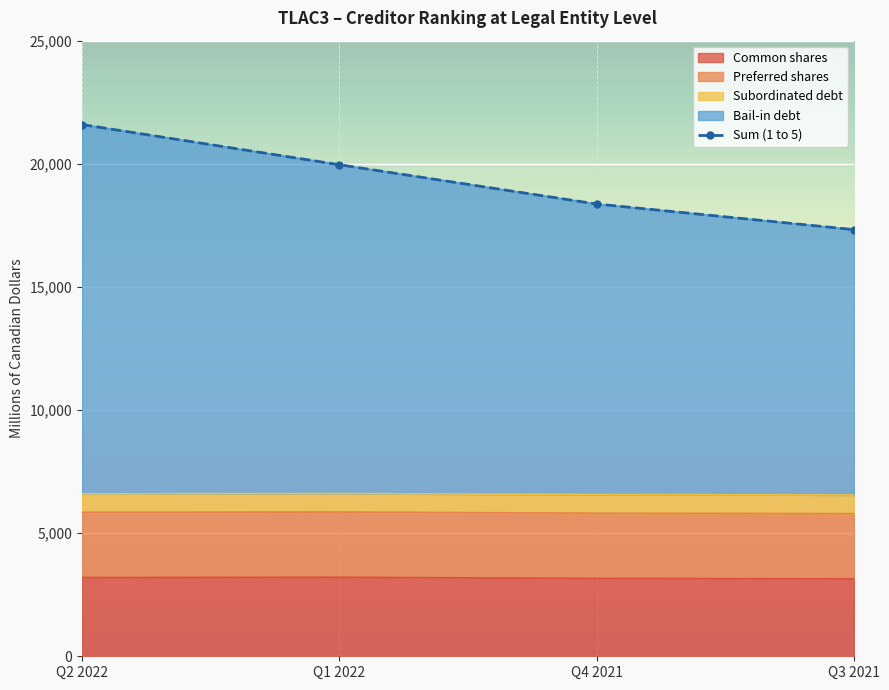

Is the value of Bail-in debt at Q3 2021 greater than the value of Sum (1 to 5) at Q3 2021?

No